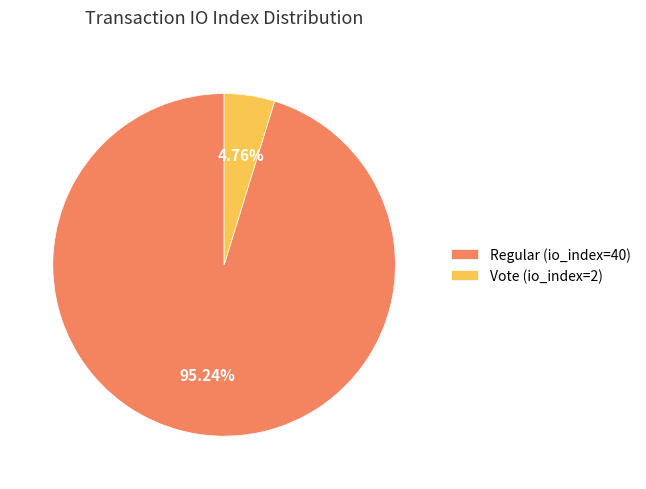

Count the number of slices in the pie.

2